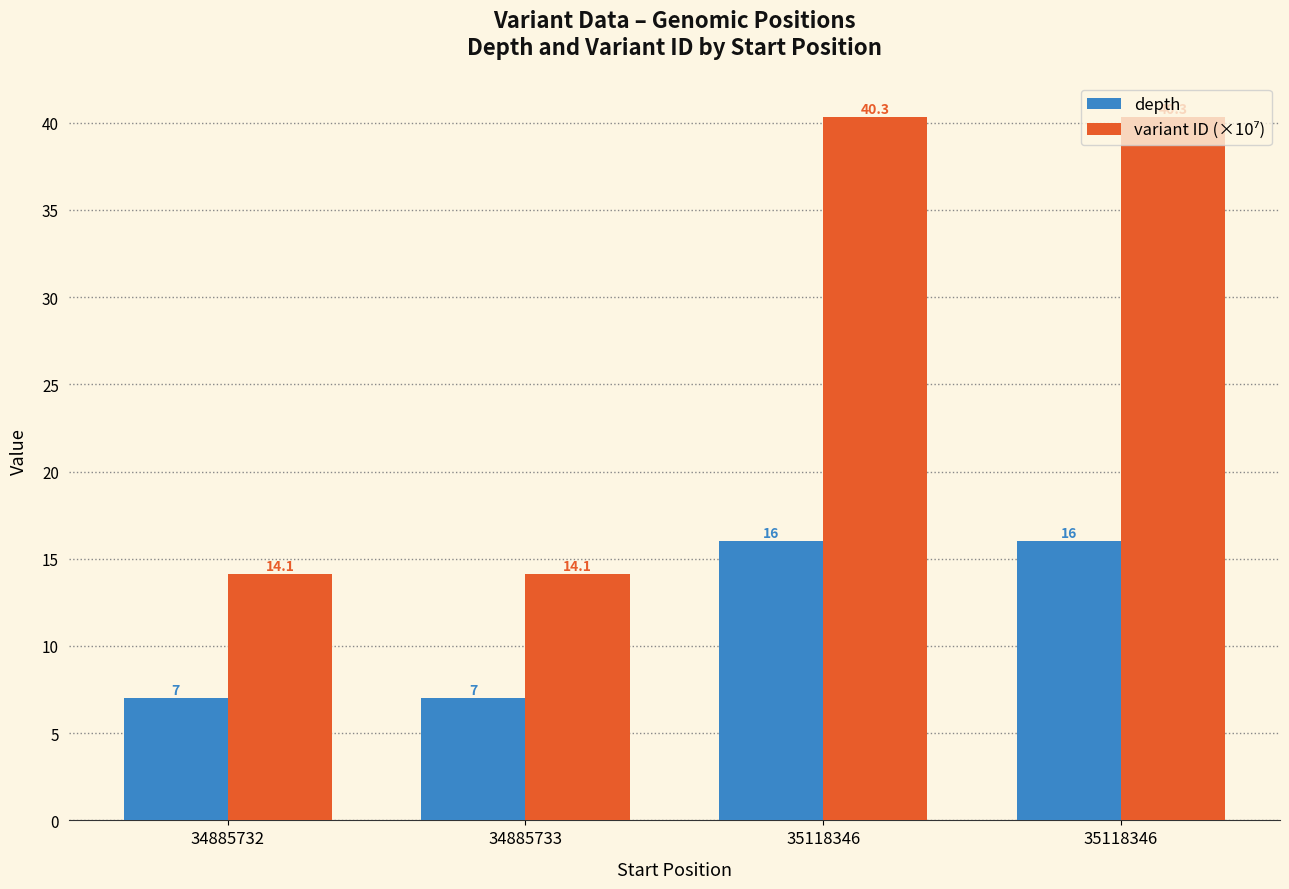

At which category is the sum across all series the highest?

35118346